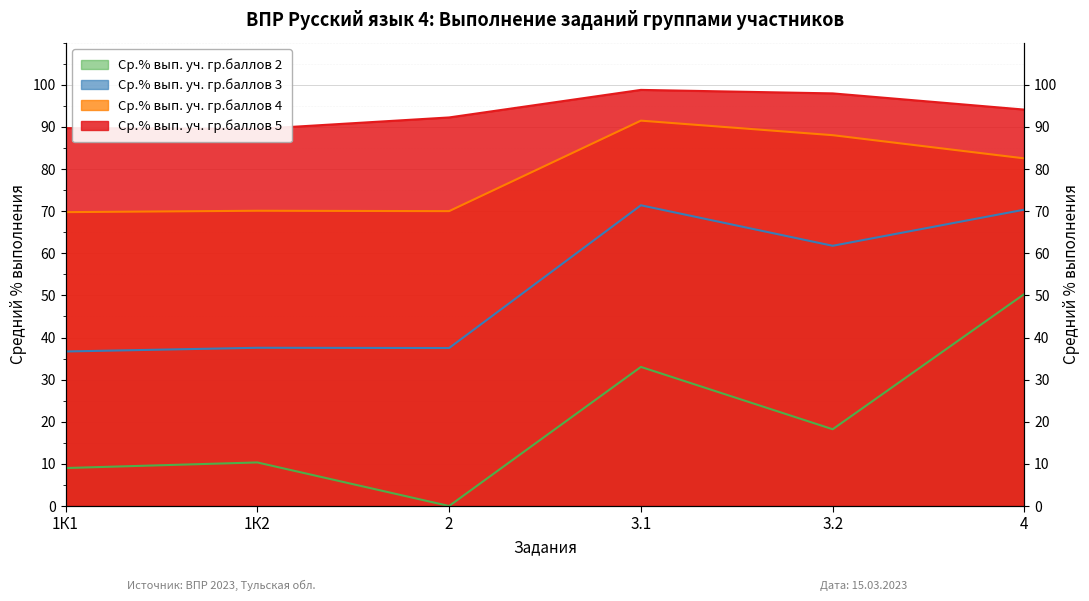

What is the label of the 3rd point from the left?

2